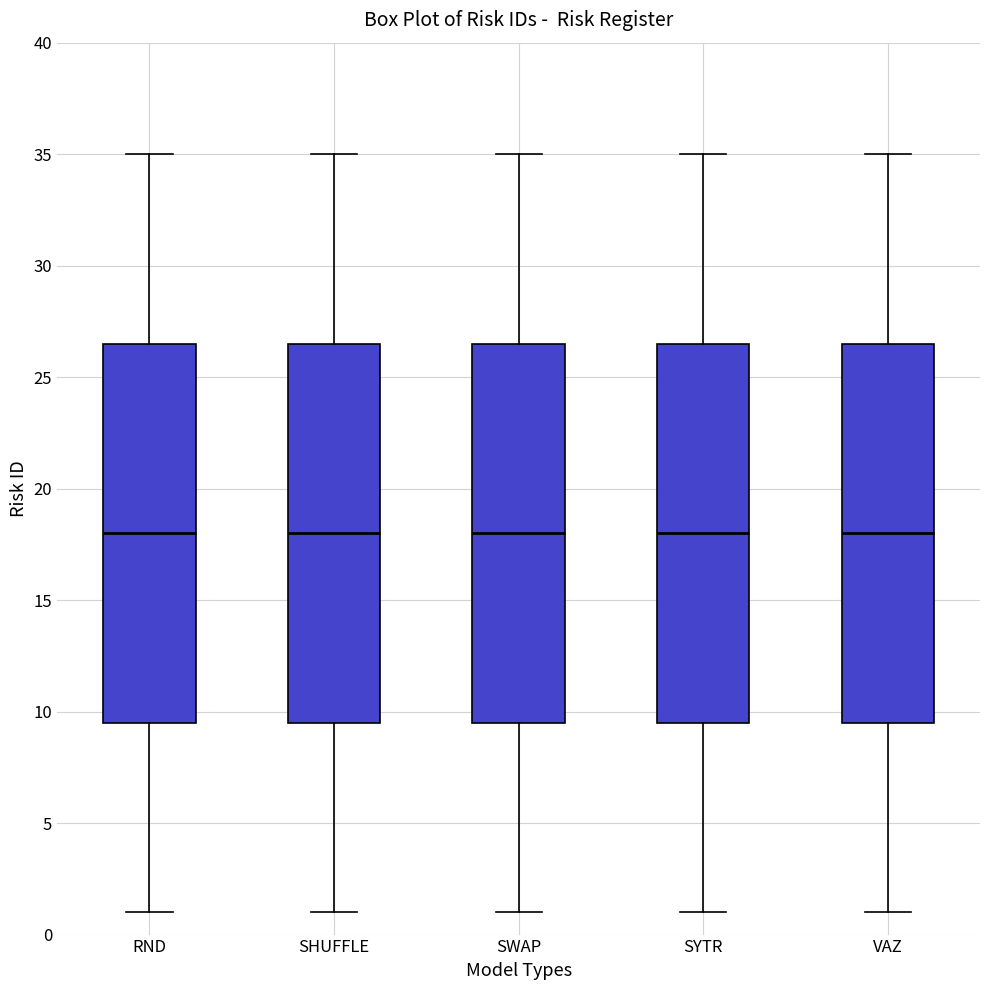

Reading left to right, transcribe this box plot: for each box, give where its median line is, the range the box spans, and where its two whiskers end, as read against the y-axis. The values are not printed on the chart, so give them approximately, as read against the axis.

RND: median 18.0, box 9.5 to 26.5, whiskers 1.0 to 35.0
SHUFFLE: median 18.0, box 9.5 to 26.5, whiskers 1.0 to 35.0
SWAP: median 18.0, box 9.5 to 26.5, whiskers 1.0 to 35.0
SYTR: median 18.0, box 9.5 to 26.5, whiskers 1.0 to 35.0
VAZ: median 18.0, box 9.5 to 26.5, whiskers 1.0 to 35.0